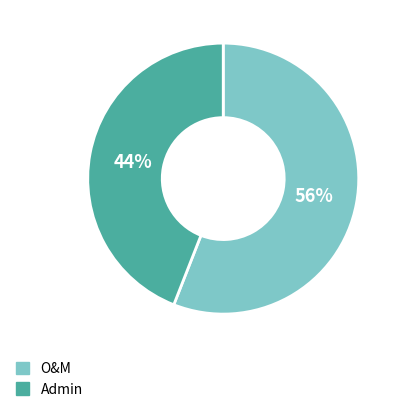

To the nearest percent, what portion does O&M represent?

56%